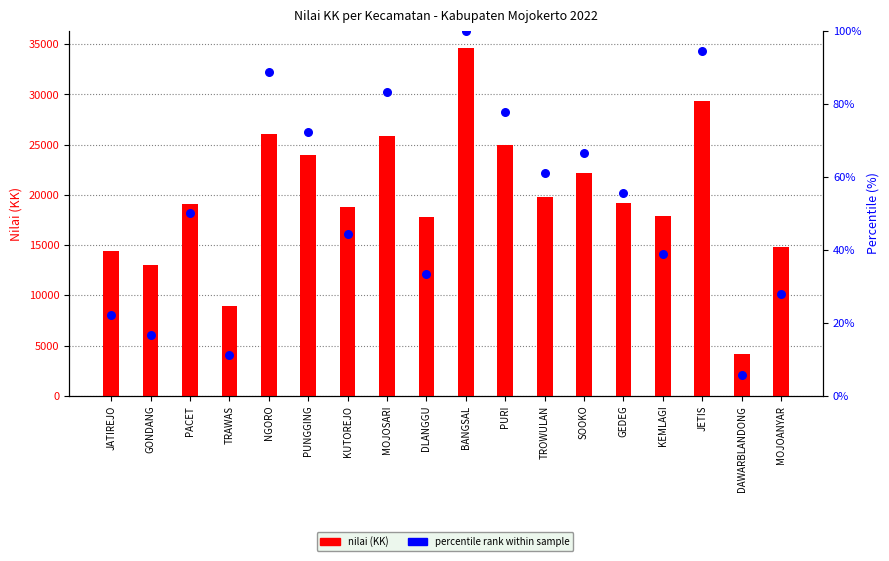

Is the value of nilai (KK) at KEMLAGI greater than the value of percentile rank within sample at DLANGGU?

Yes